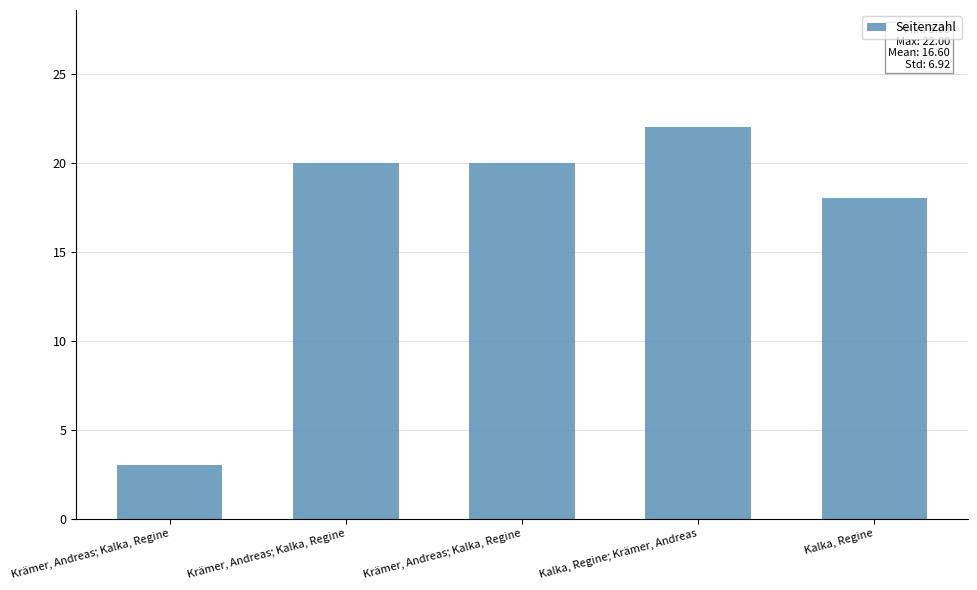

List the labels in order of value, largest first.

Kalka, Regine; Krämer, Andreas, Krämer, Andreas; Kalka, Regine, Krämer, Andreas; Kalka, Regine, Kalka, Regine, Krämer, Andreas; Kalka, Regine